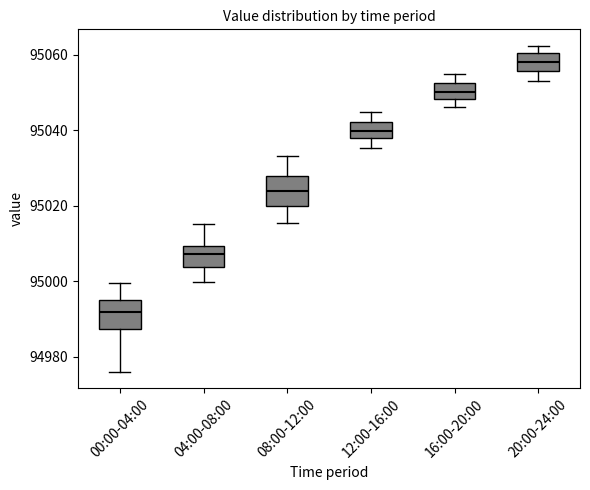

Where does the lower whisker of the box for 08:00-12:00 end on the y-axis? The values are not printed on the chart, so give them approximately, as read against the axis.

95016